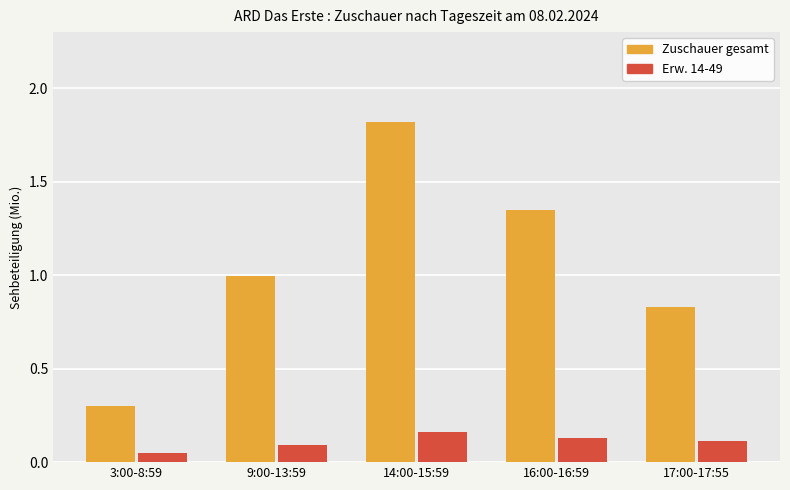

List the series in order of their overall mean, highest first.

Zuschauer gesamt, Erw. 14-49